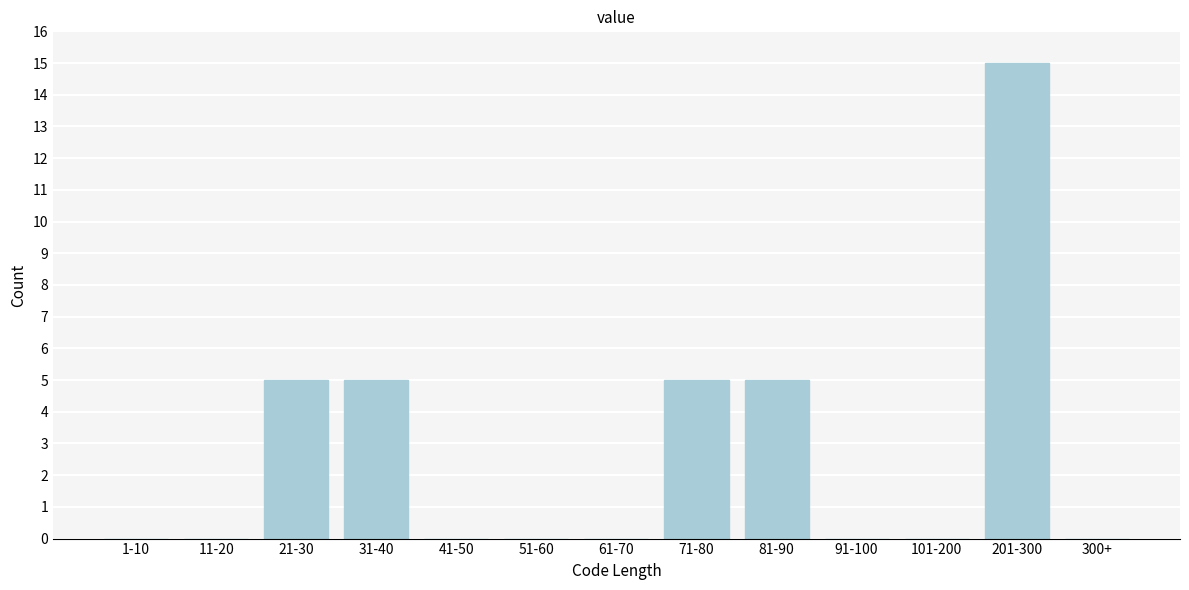

Reading left to right, transcribe all the data shown in this chart.

1-10=0	11-20=0	21-30=5	31-40=5	41-50=0	51-60=0	61-70=0	71-80=5	81-90=5	91-100=0	101-200=0	201-300=15	300+=0